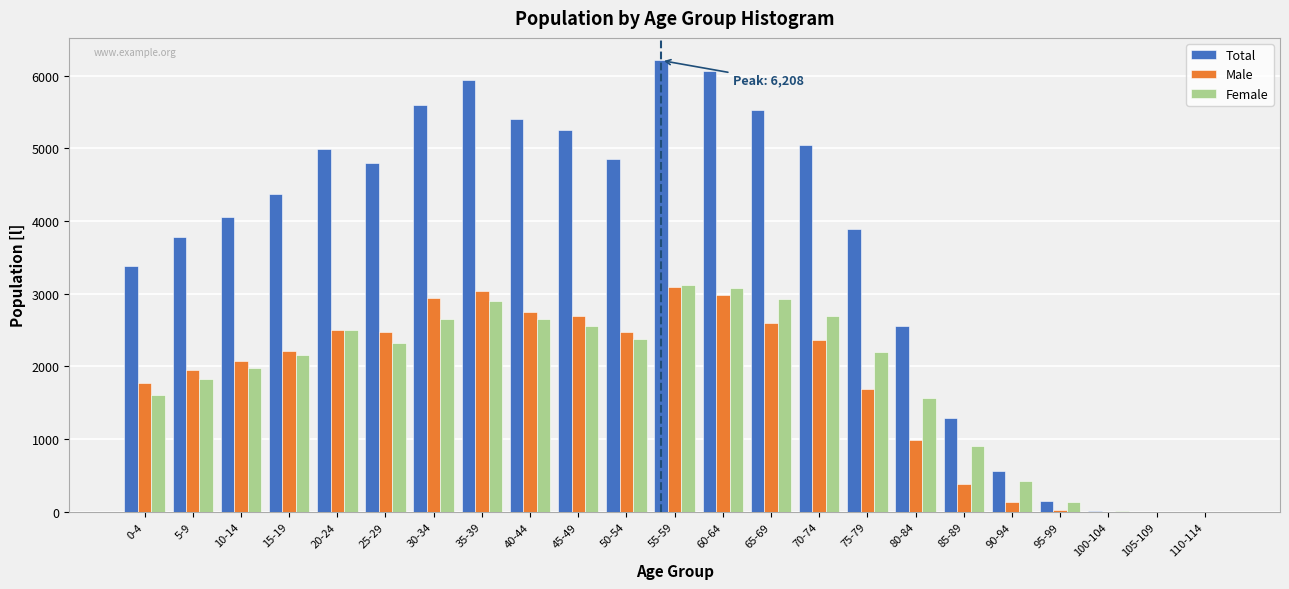

The value of Male at 60-64 is 4956. True or false?

False